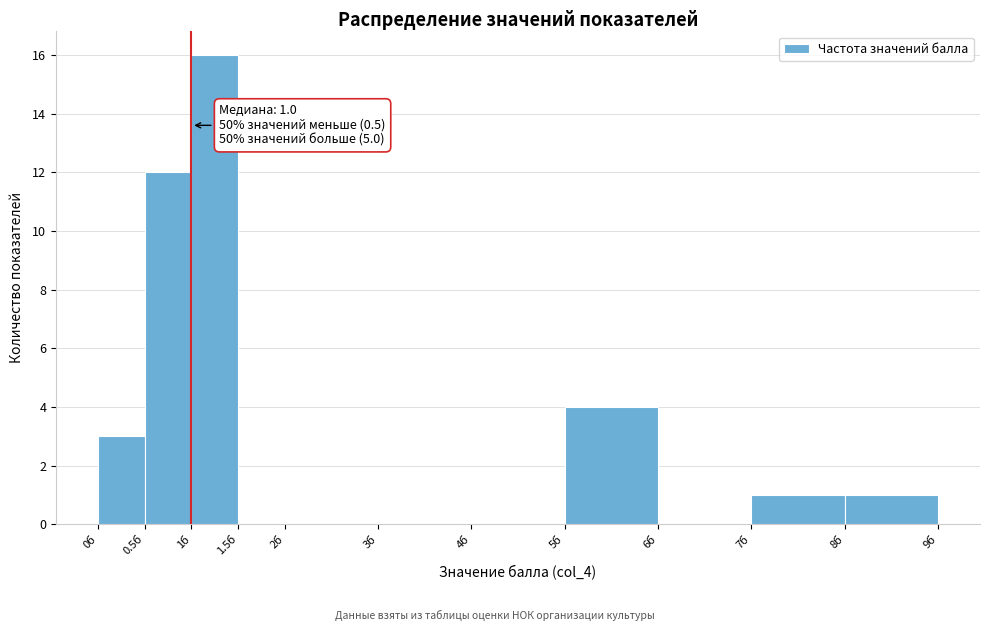

Over which range of the x-axis is the bar tallest?

1.0 to 1.5